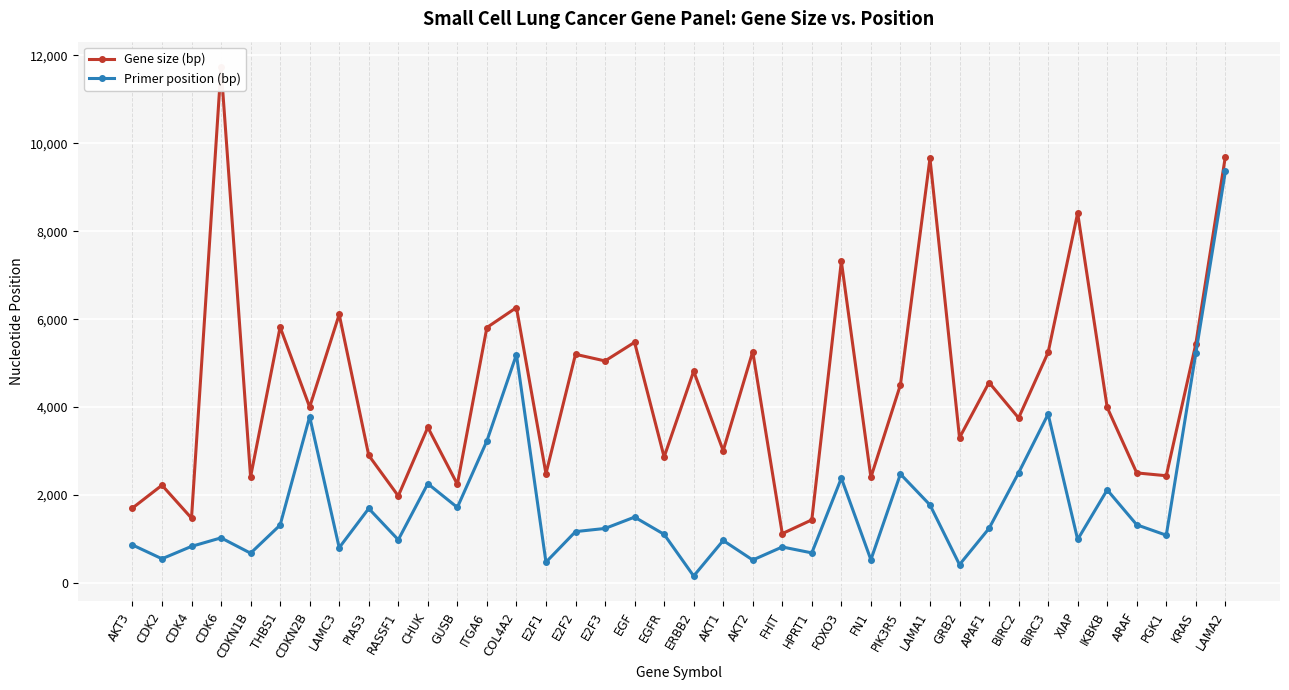

What is the label of the 25th point from the left?

FOXO3